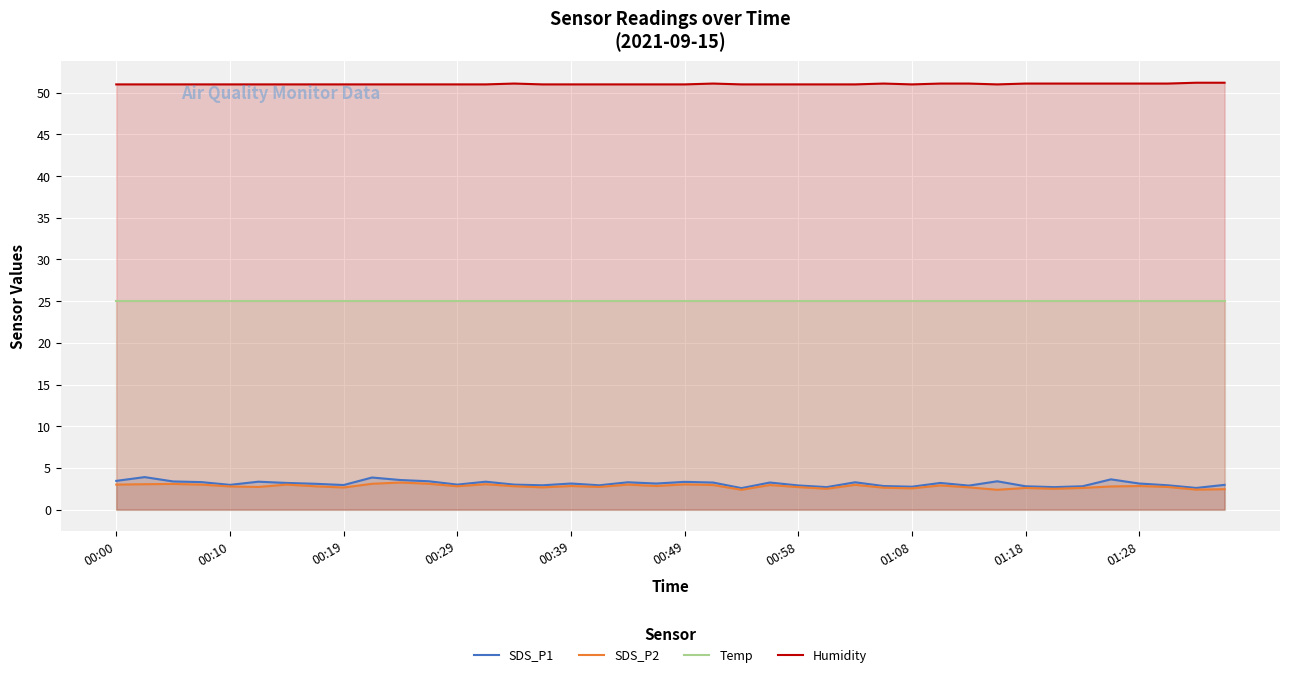

How many interior local valleys does the Humidity series have?

2